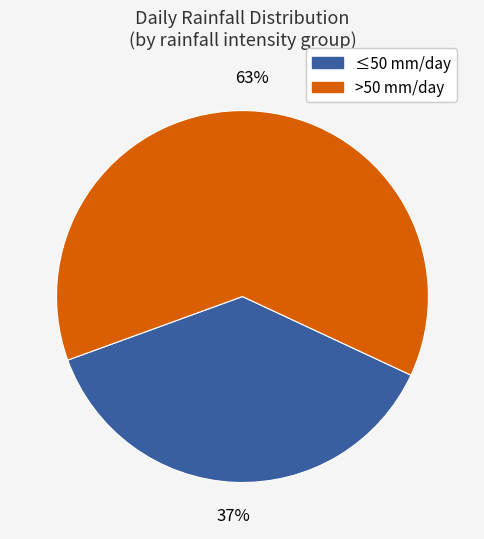

To the nearest percent, what is the average slice percentage?

50%